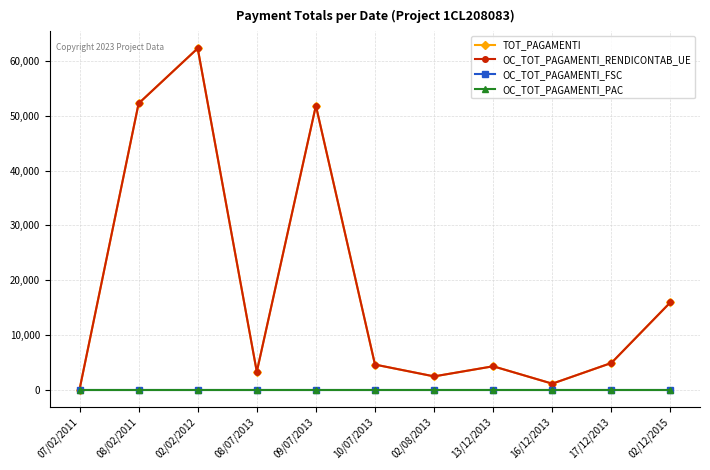

Is this an area chart (filled region under the line)?

No